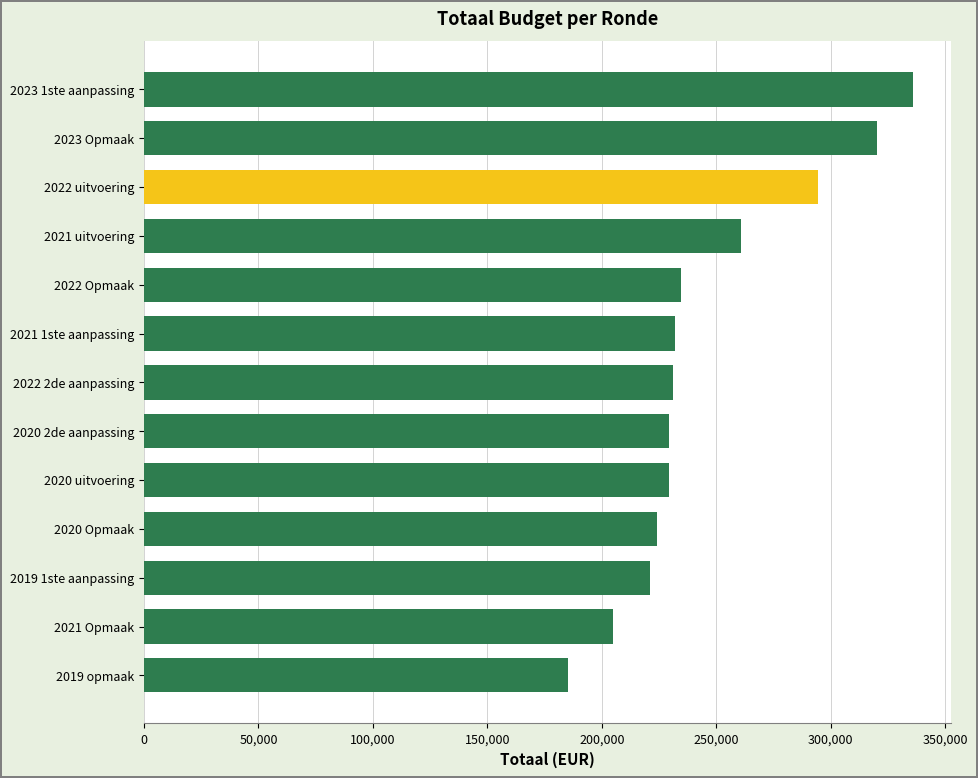

What is the maximum value shown in the chart?

335803